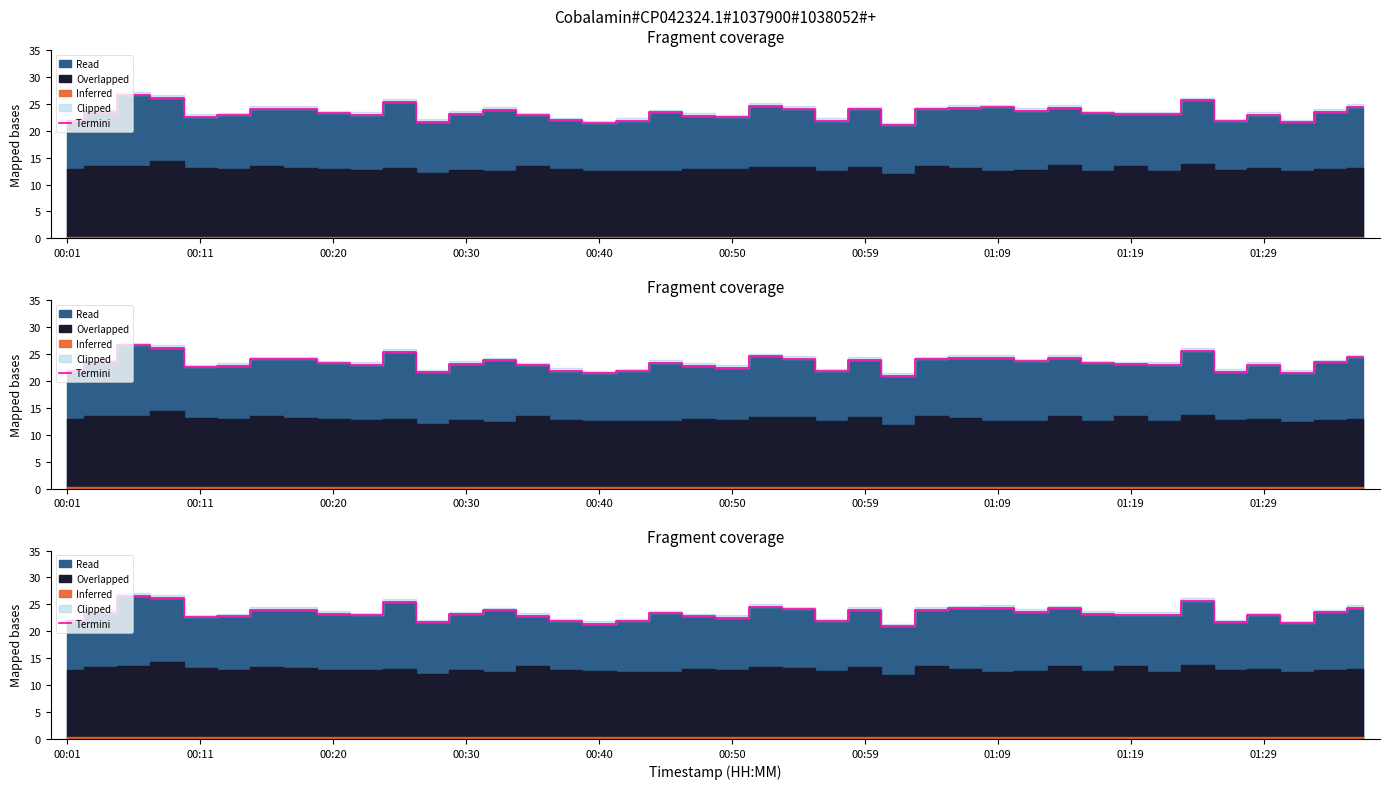

Where does the data first go above 23?

00:11